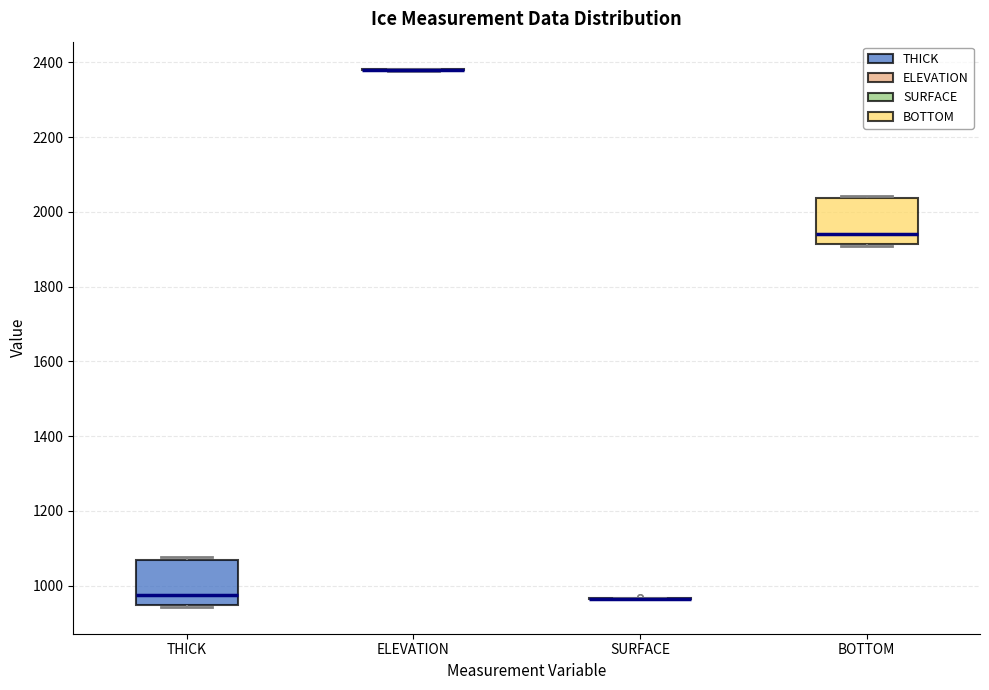

Reading left to right, transcribe this box plot: for each box, give where its median line is, the range the box spans, and where its two whiskers end, as read against the y-axis. The values are not printed on the chart, so give them approximately, as read against the axis.

THICK: median 980, box 940 to 1060, whiskers 940 to 1080
ELEVATION: box collapsed to a line at 2380, whiskers 2380 to 2380
SURFACE: box collapsed to a line at 960, whiskers 960 to 960
BOTTOM: median 1940, box 1920 to 2040, whiskers 1900 to 2040